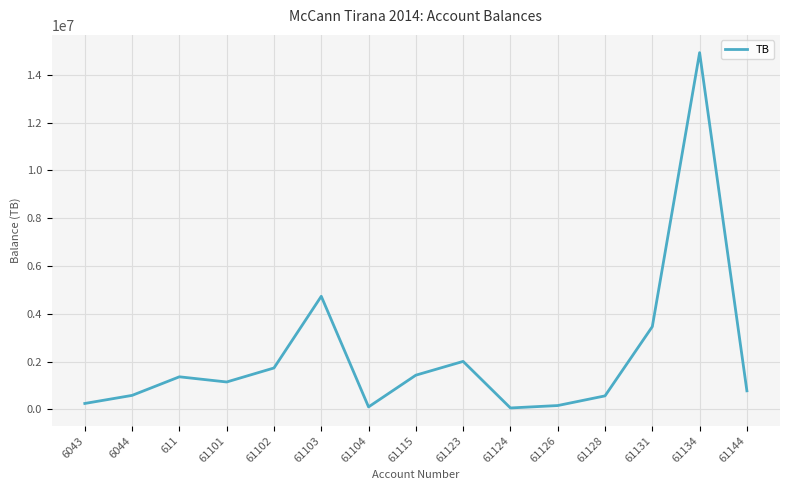

Between 61102 and 61131, which is larger?

61131